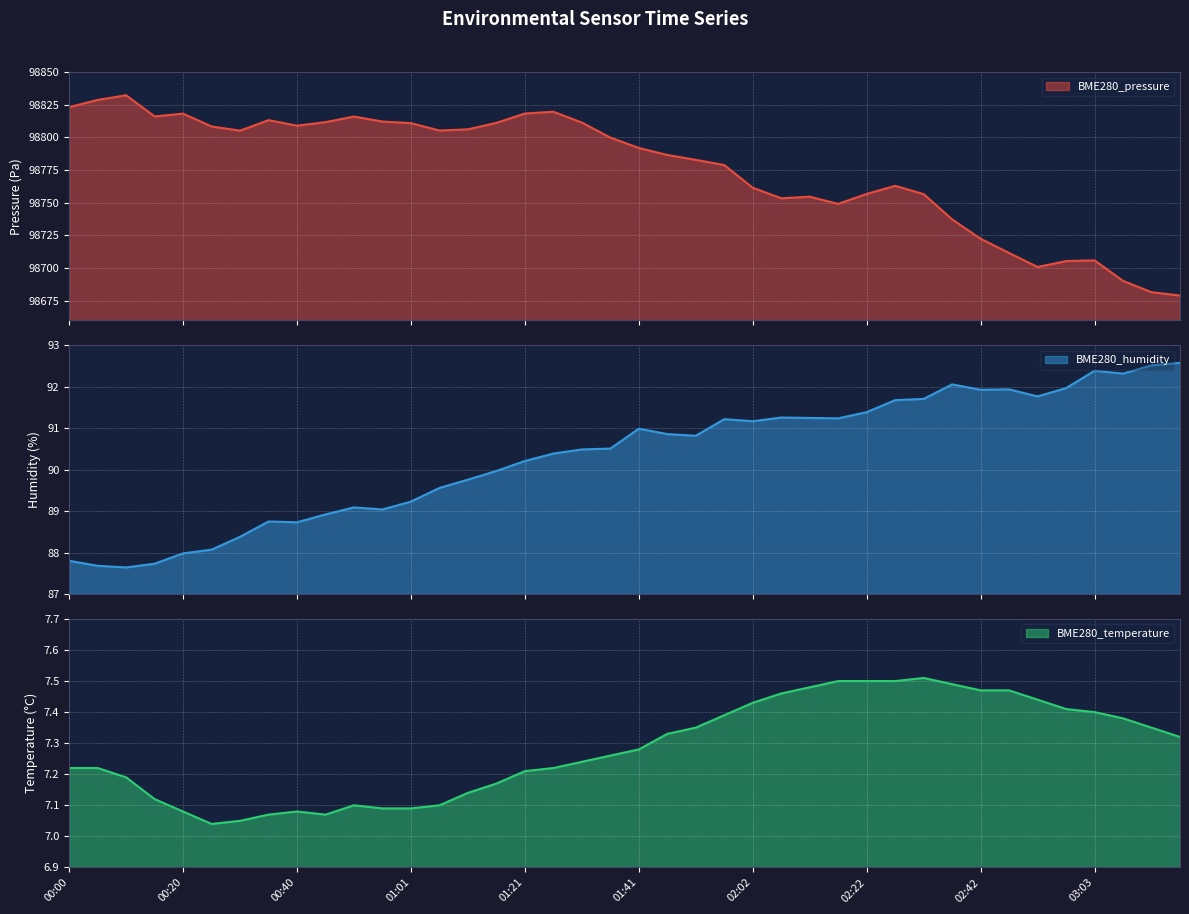

True or false: BME280_temperature has a value of 7.5 at 02:22.

True